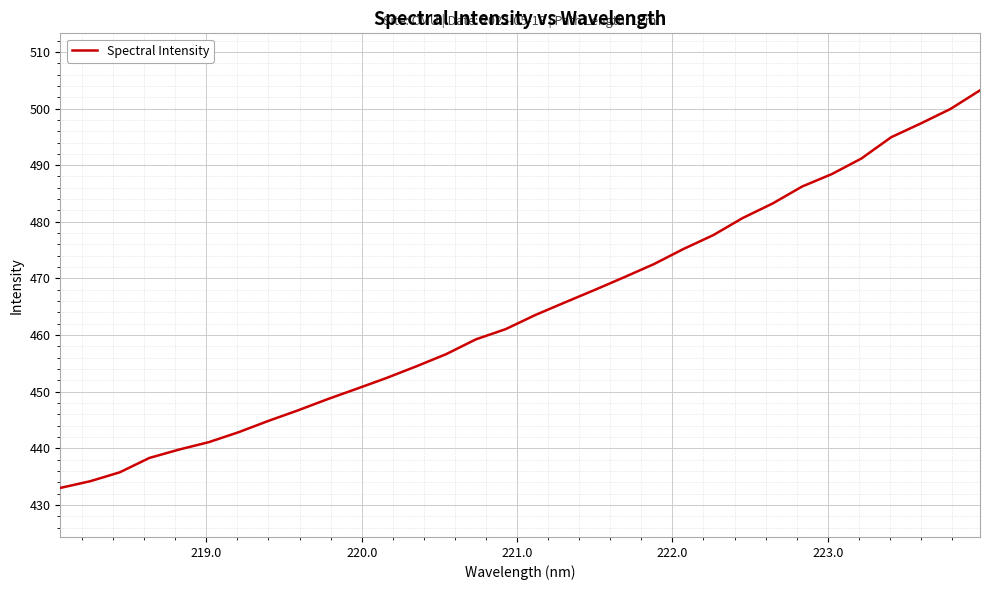

What is the smallest value displayed?

433.0